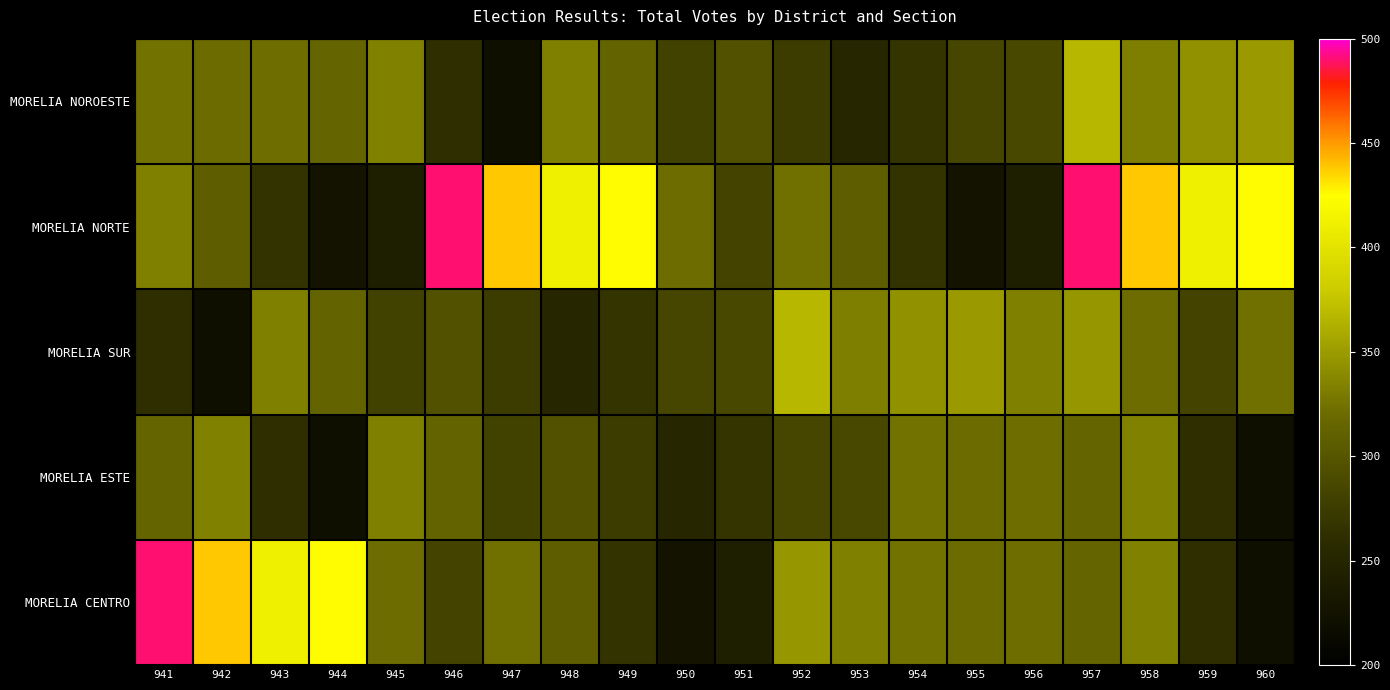

Which label corresponds to the largest value in the chart?

946